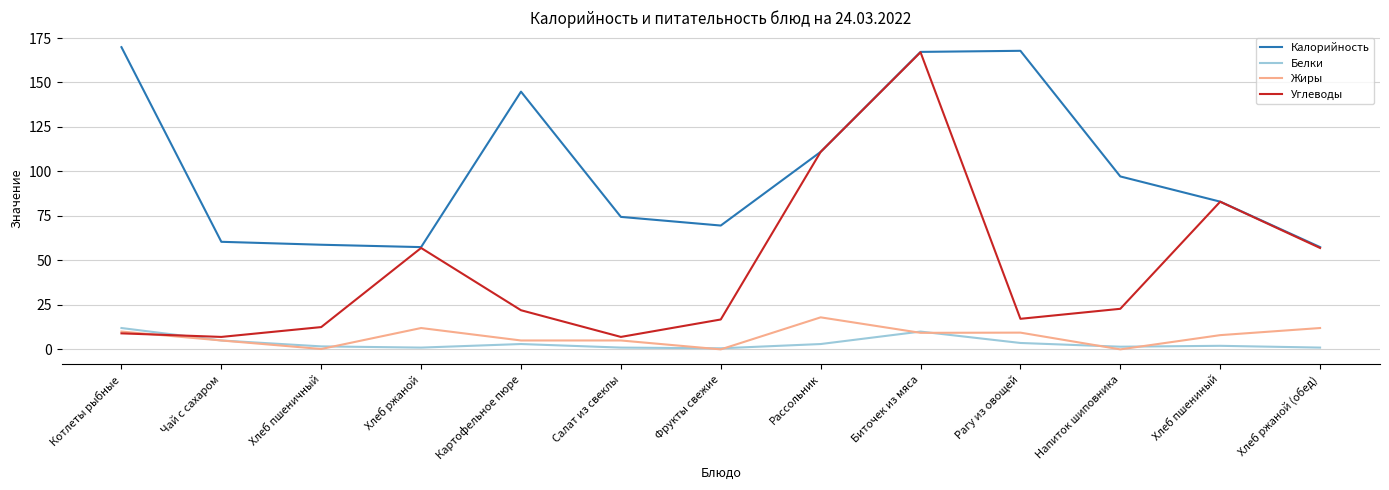

Is it true that Калорийность equals 97.2 at Напиток шиповника?

True